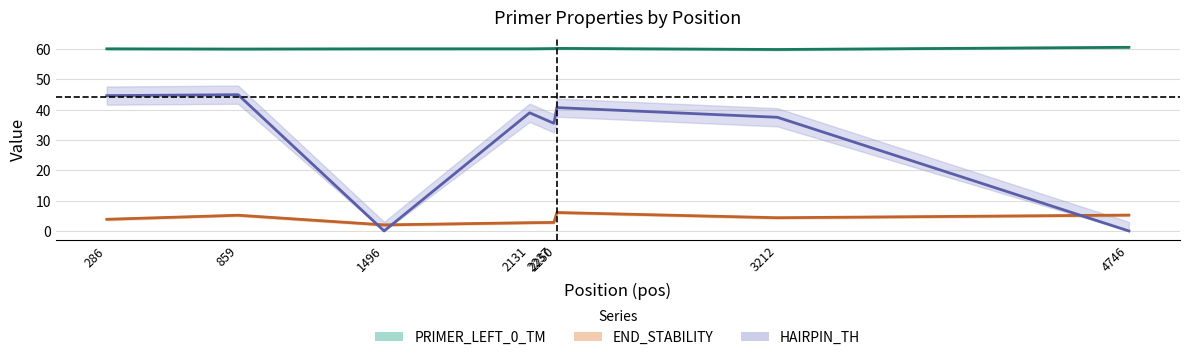

Rank the series by their maximum value, from lowest to highest.

PRIMER_LEFT_0_END_STABILITY, PRIMER_LEFT_0_HAIRPIN_TH, PRIMER_LEFT_0_TM